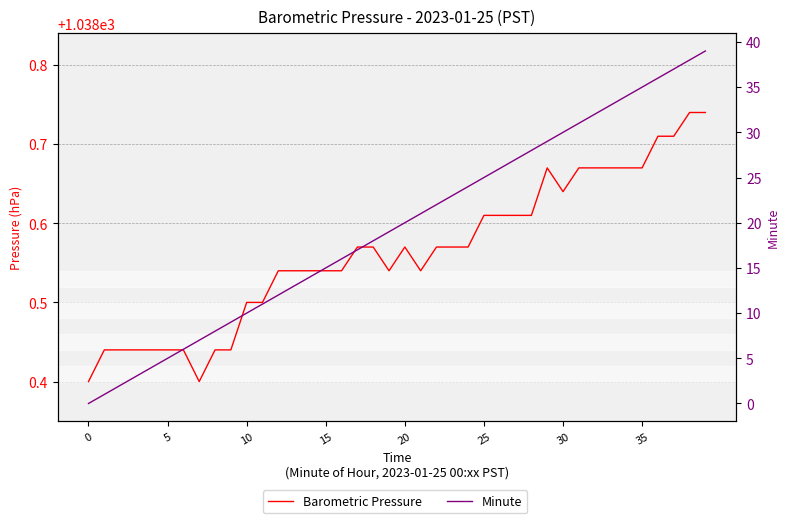

Is the value of Minute at 37 greater than the value of Barometric Pressure at 8?

No